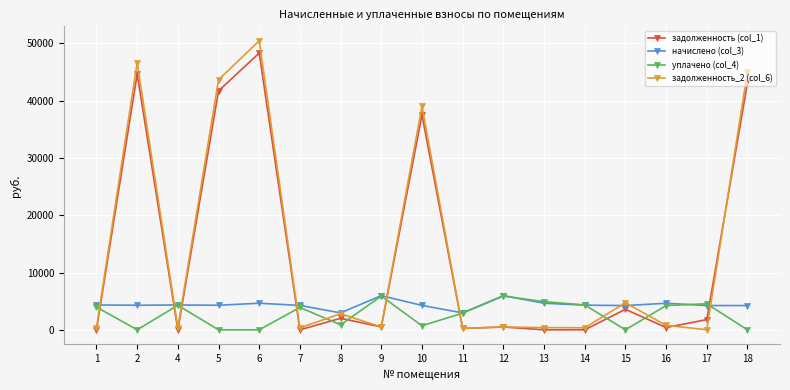

What is the maximum value for уплачено (col_4)?

5888.6